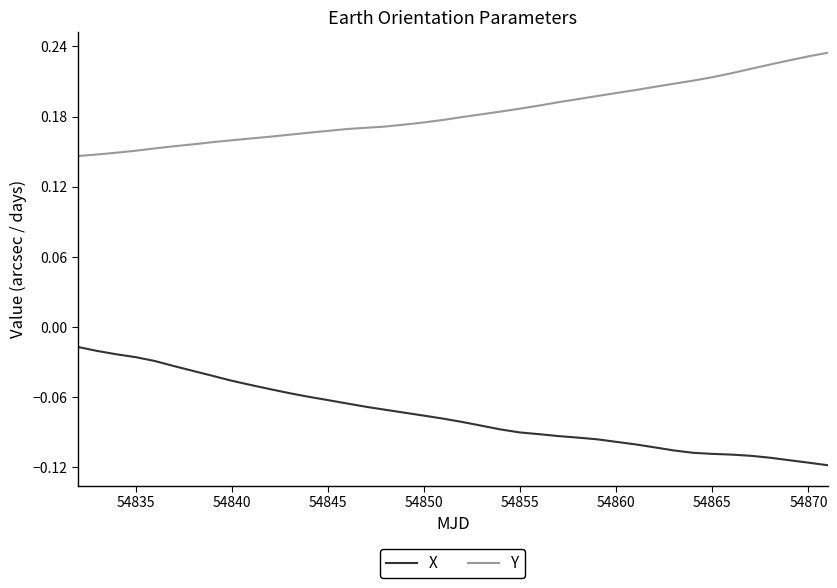

List the series in order of their peak value, lowest first.

X, Y